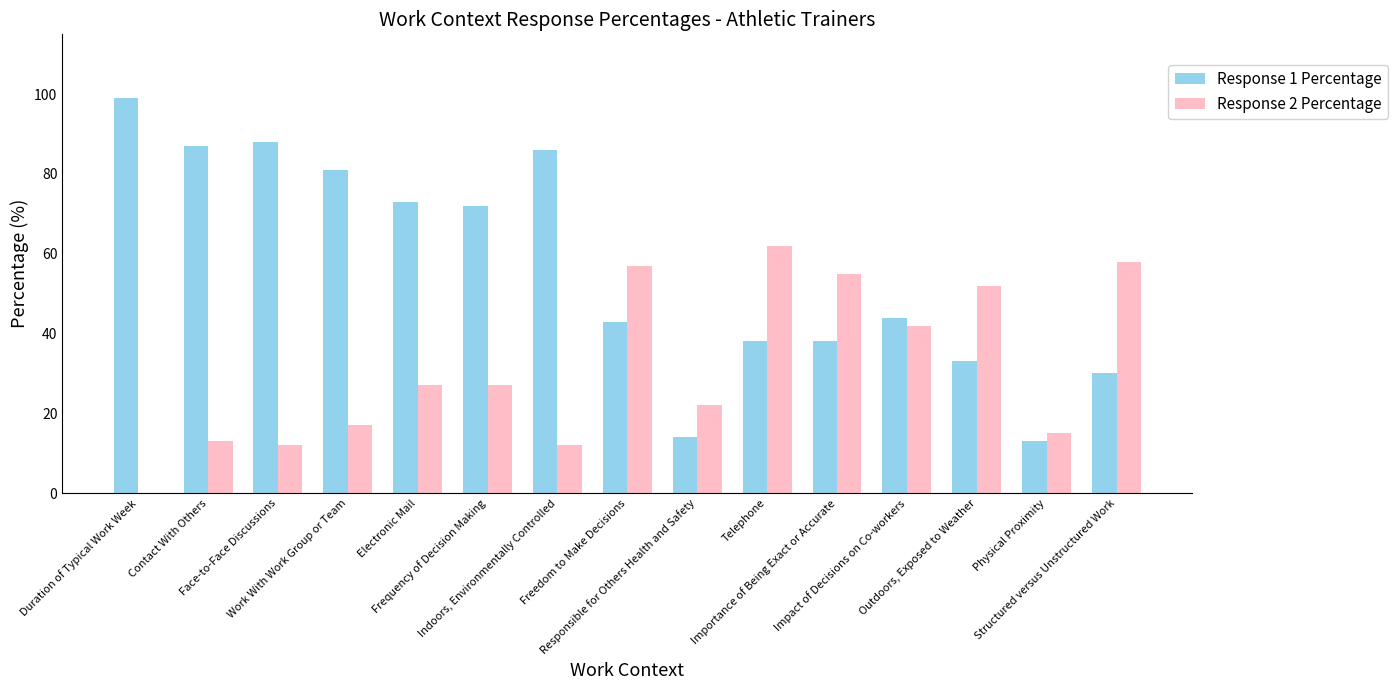

At which label does Response 1 Percentage reach its peak?

Duration of Typical Work Week